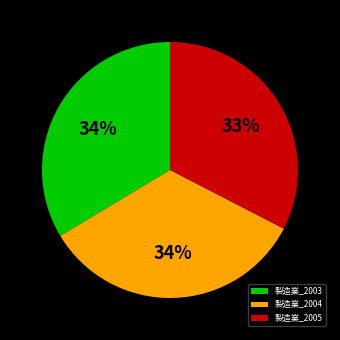

Is it true that 製造業_2004 is 39% of the pie?

False